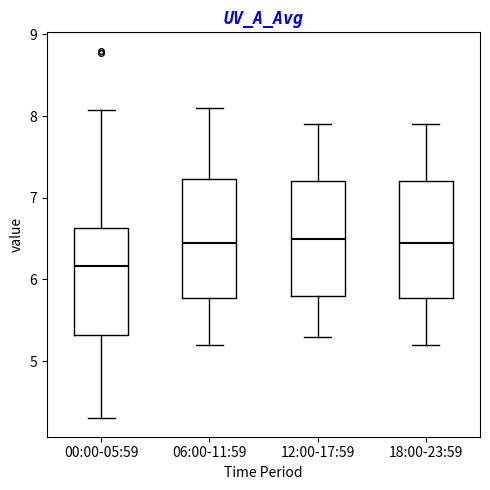

Where does the median line of the box for 18:00-23:59 sit on the y-axis? The values are not printed on the chart, so give them approximately, as read against the axis.

6.5